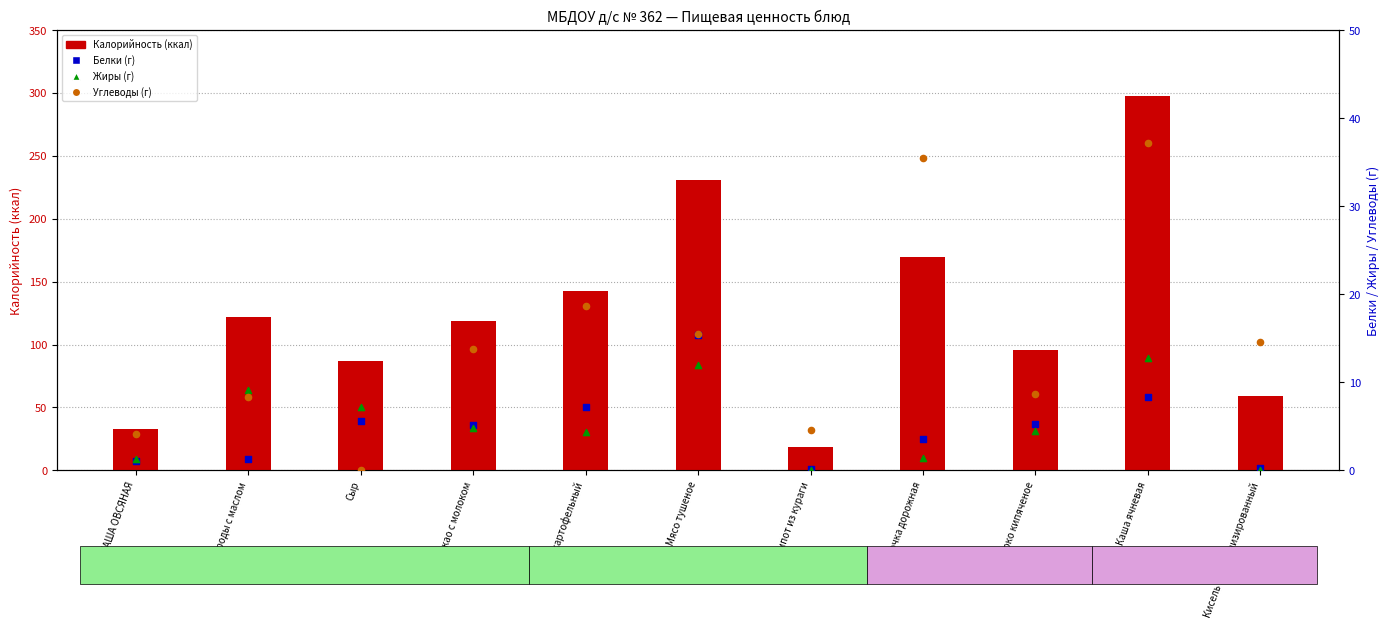

Which series has the largest total across all categories?

Калорийность (ккал)